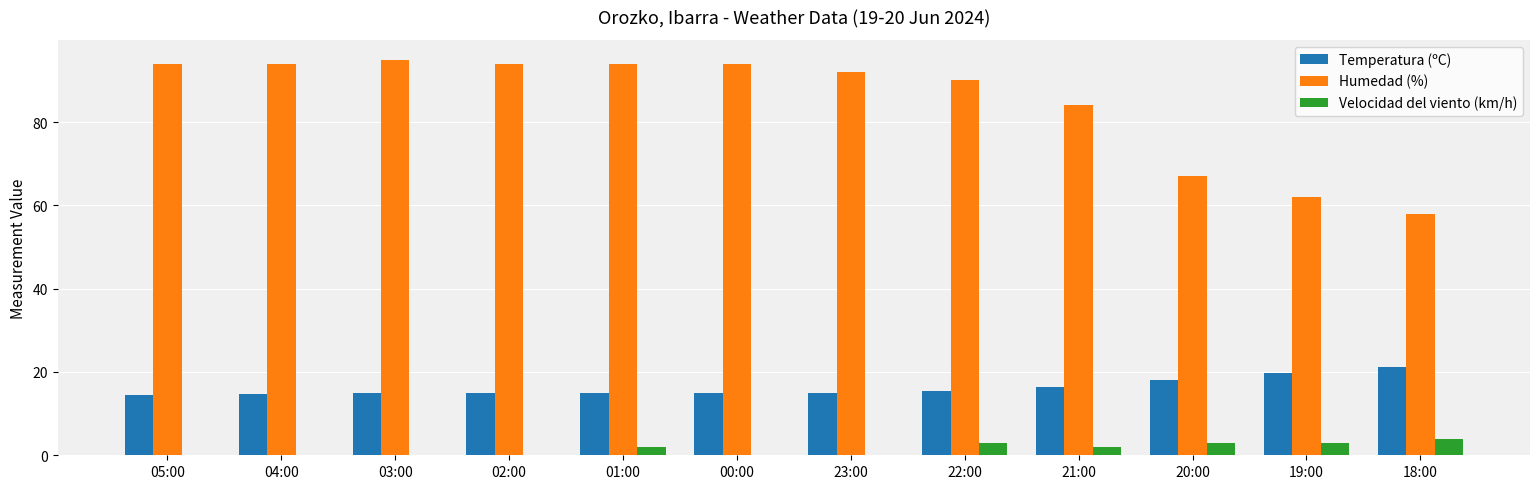

What is the greatest value displayed?

95.0